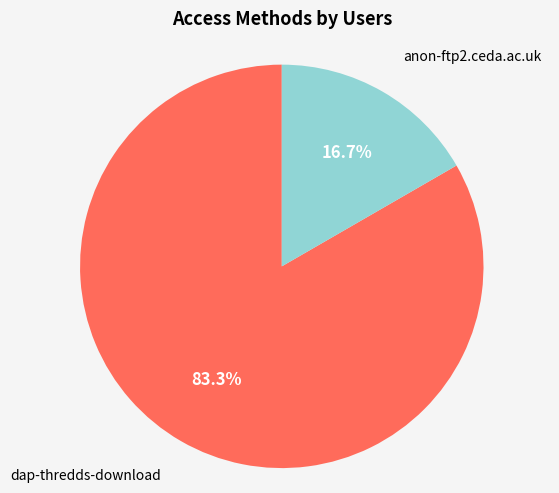

Is there any slice that represents more than half of the pie?

Yes